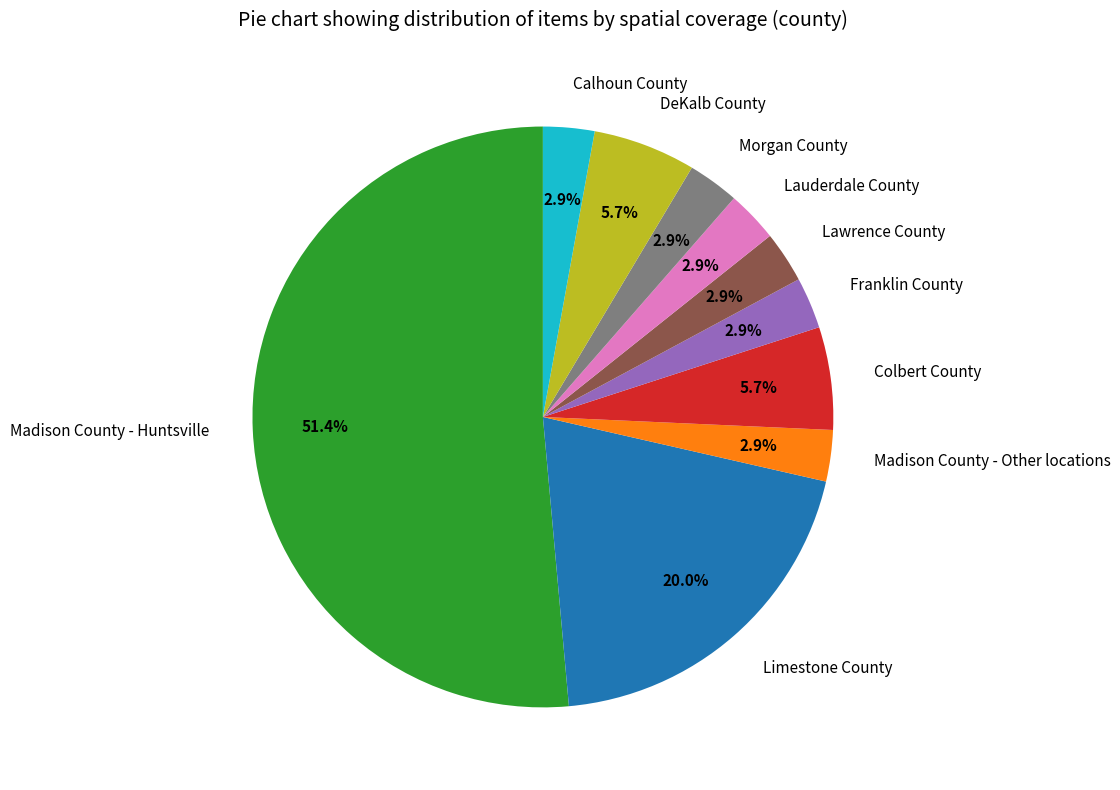

Is there any slice that represents more than half of the pie?

Yes